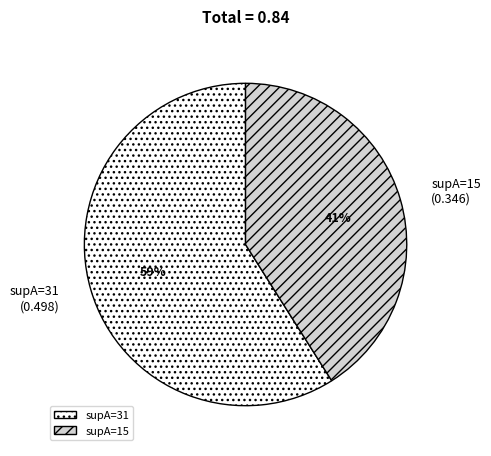

Which category has the biggest portion of the pie?

supA=31